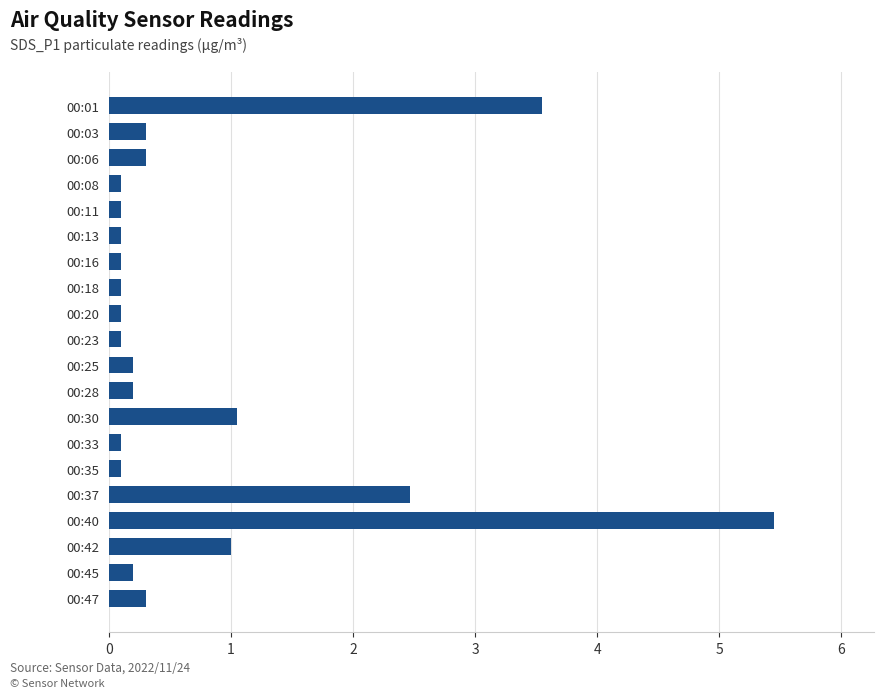

Where is the data nearest to the value 2?

00:37